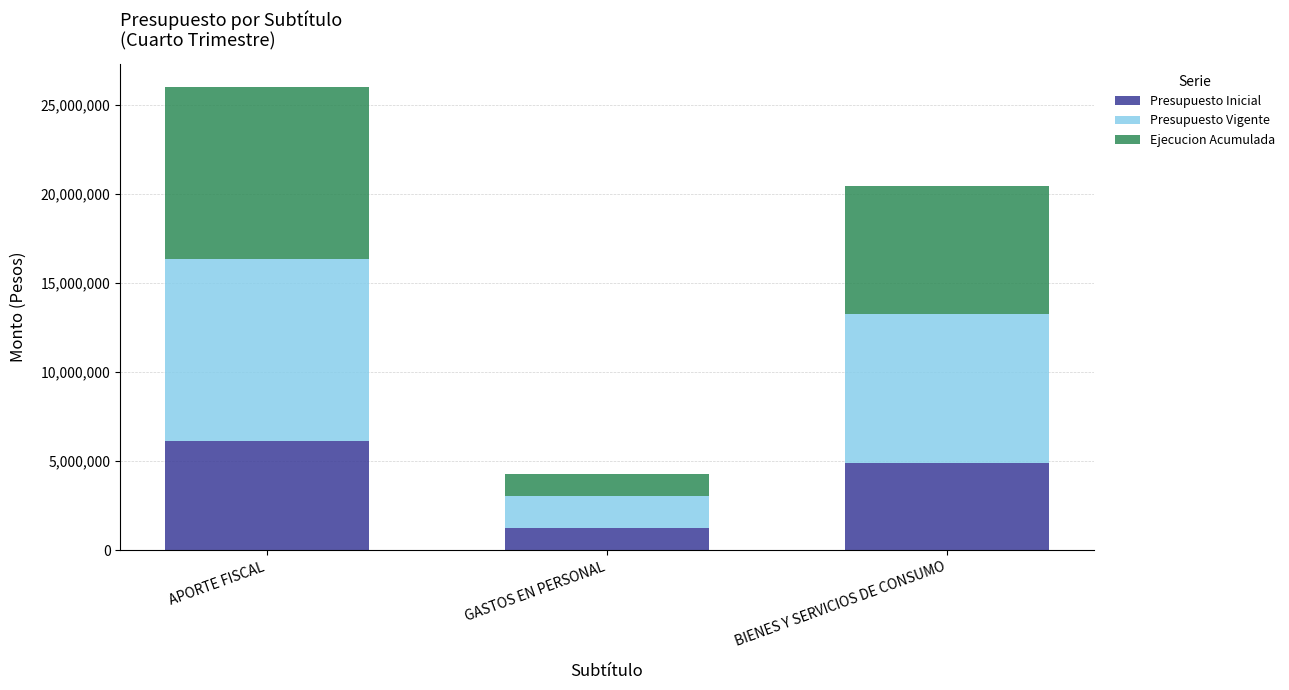

Rank the categories by Presupuesto Inicial value from lowest to highest.

GASTOS EN PERSONAL, BIENES Y SERVICIOS DE CONSUMO, APORTE FISCAL